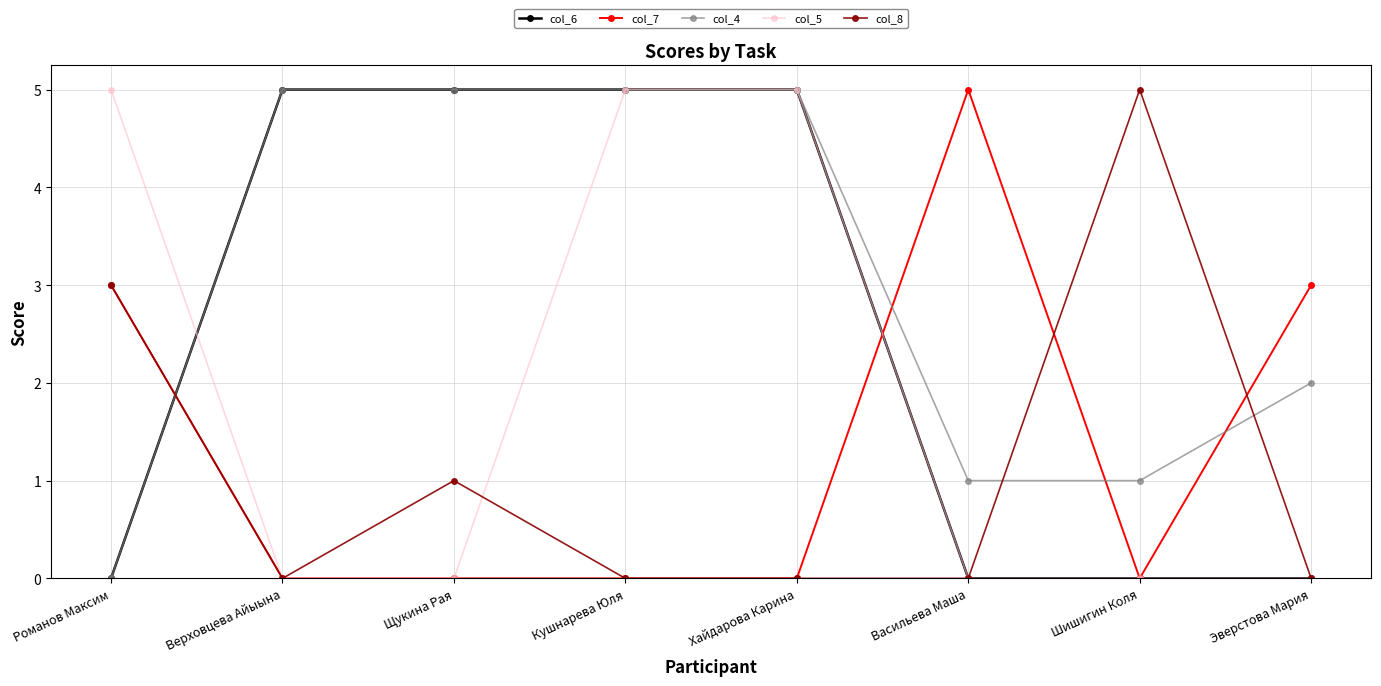

What is the approximate value of col_7 at Эверстова Мария?

3